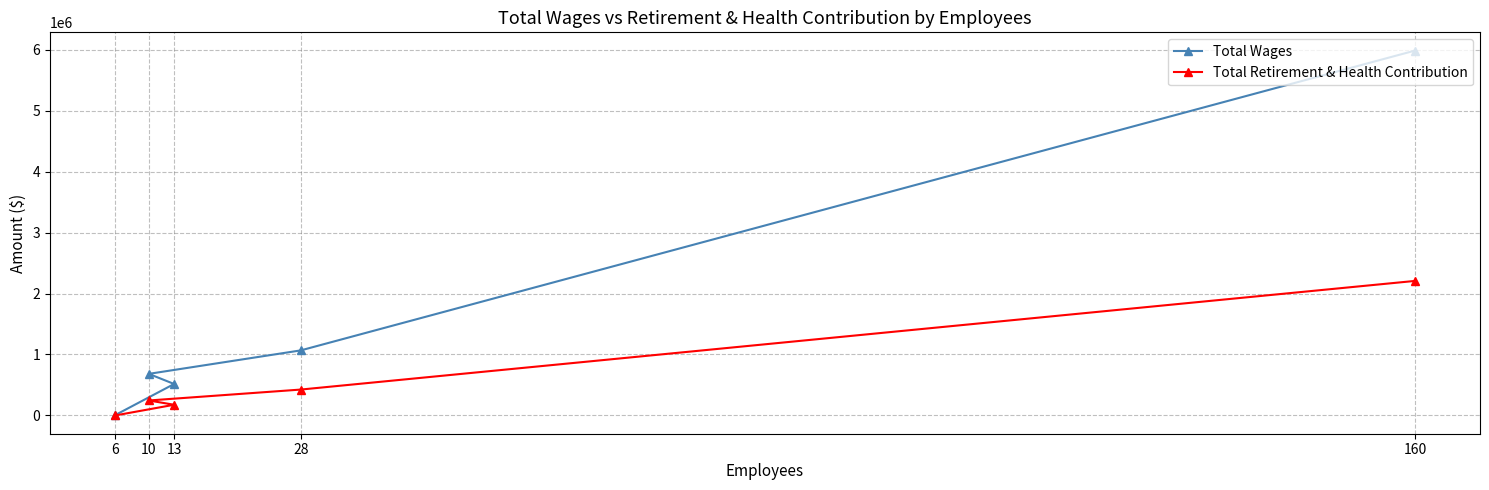

Which series has the largest total across all categories?

Total Wages